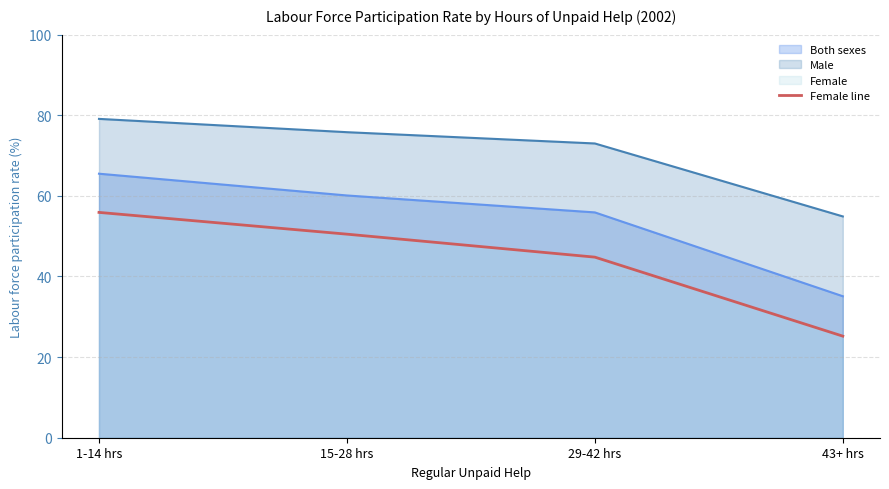

Does the chart have visible grid lines?

Yes